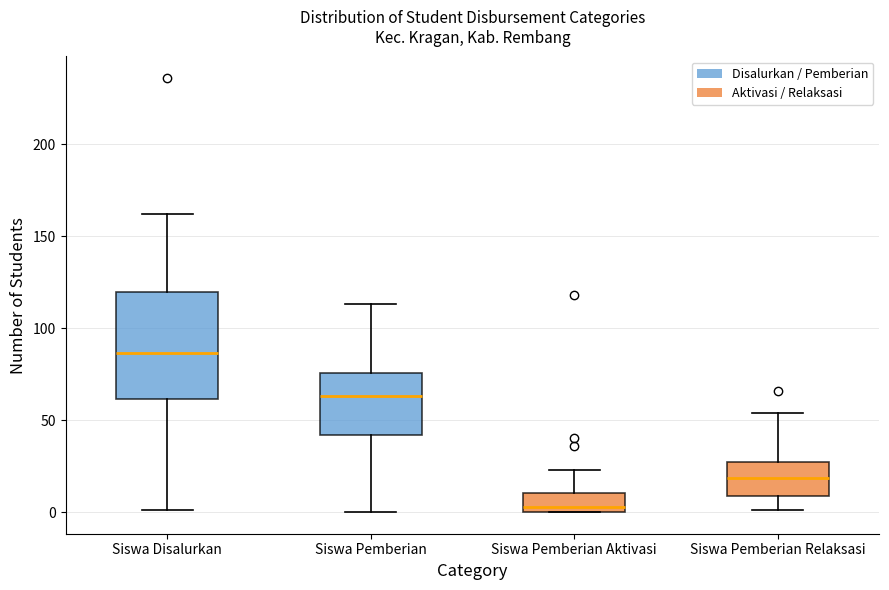

Which box's median line is the highest?

Siswa Disalurkan